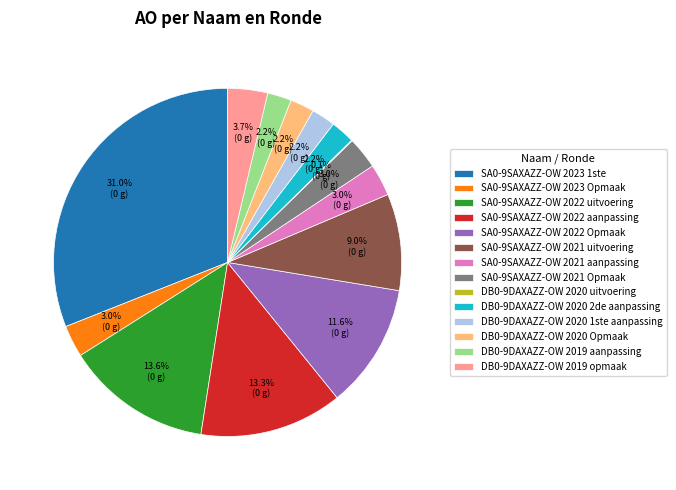

What percentage is the SA0-9SAXAZZ-OW 2023 Opmaak slice, to the nearest percent?

3%